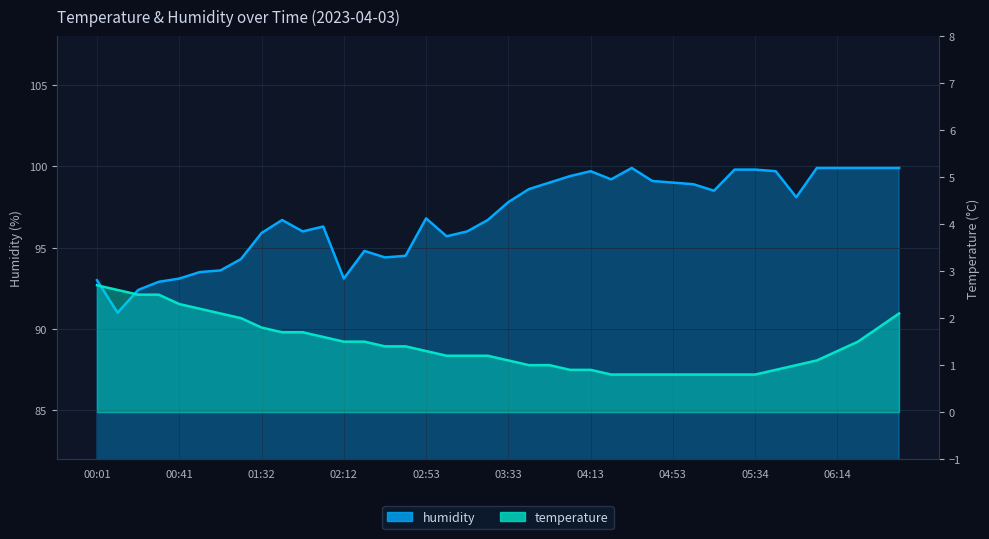

Which series has the largest total across all categories?

humidity